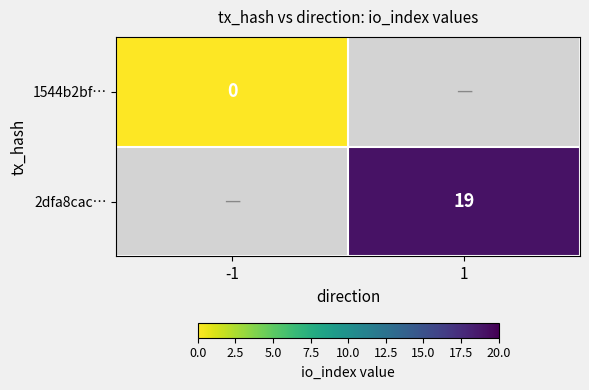

At which category does the chart reach its minimum across all series?

-1